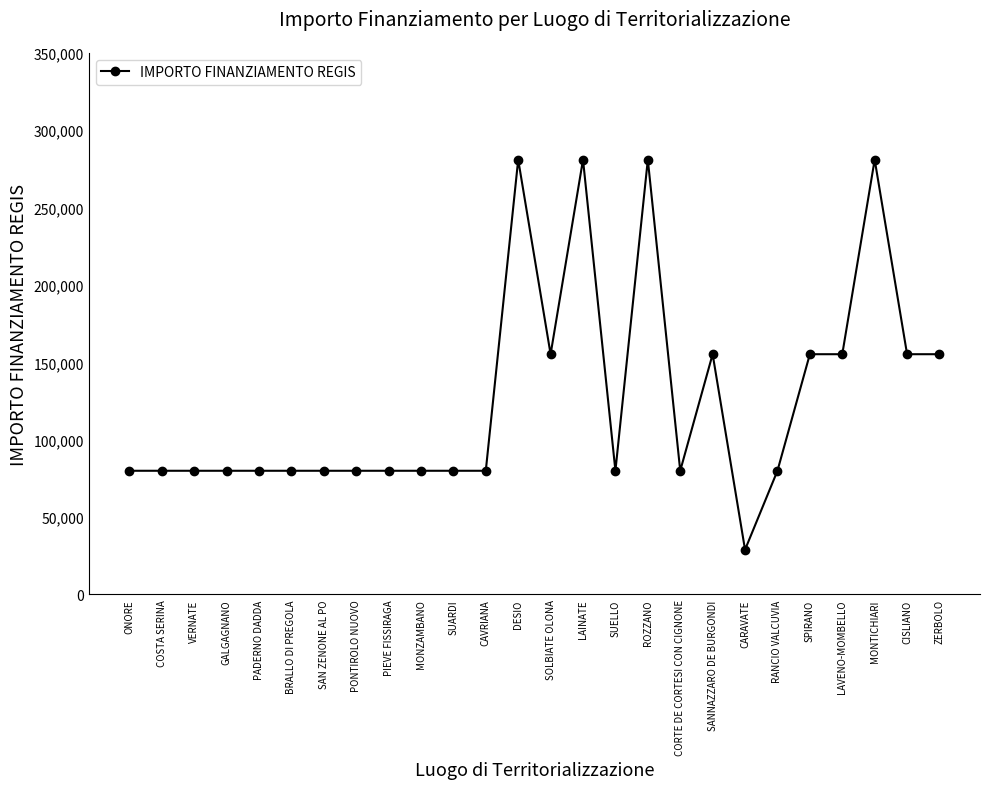

What is the label of the 6th point from the left?

BRALLO DI PREGOLA